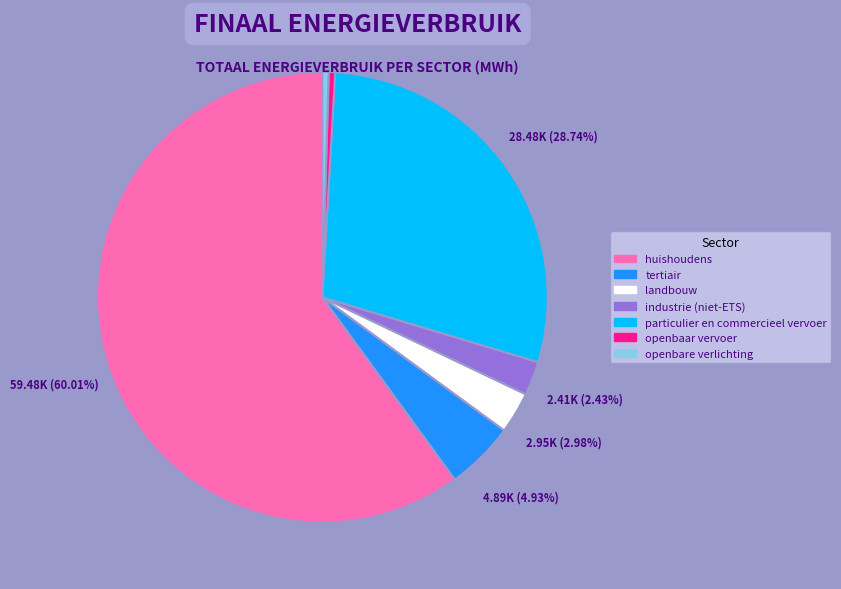

What is the largest slice in the pie chart?

huishoudens